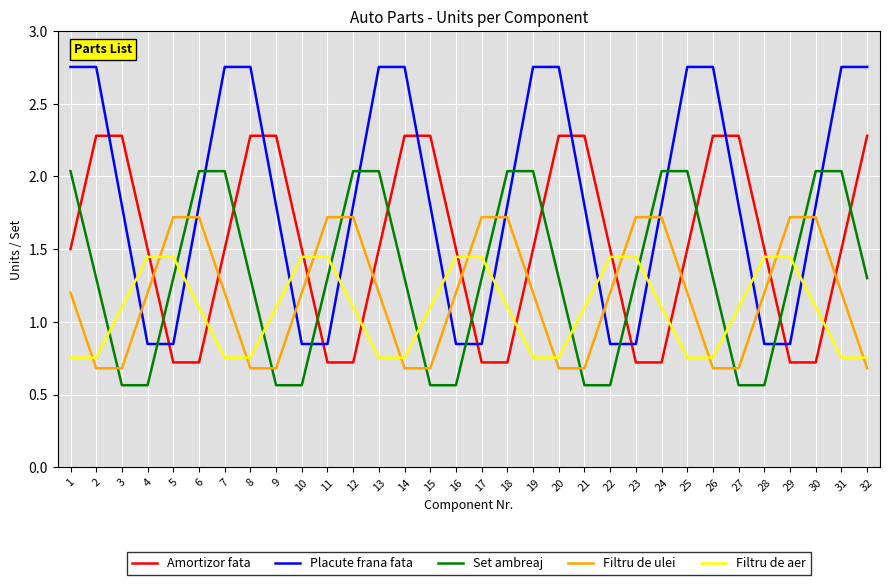

Is this an area chart (filled region under the line)?

No